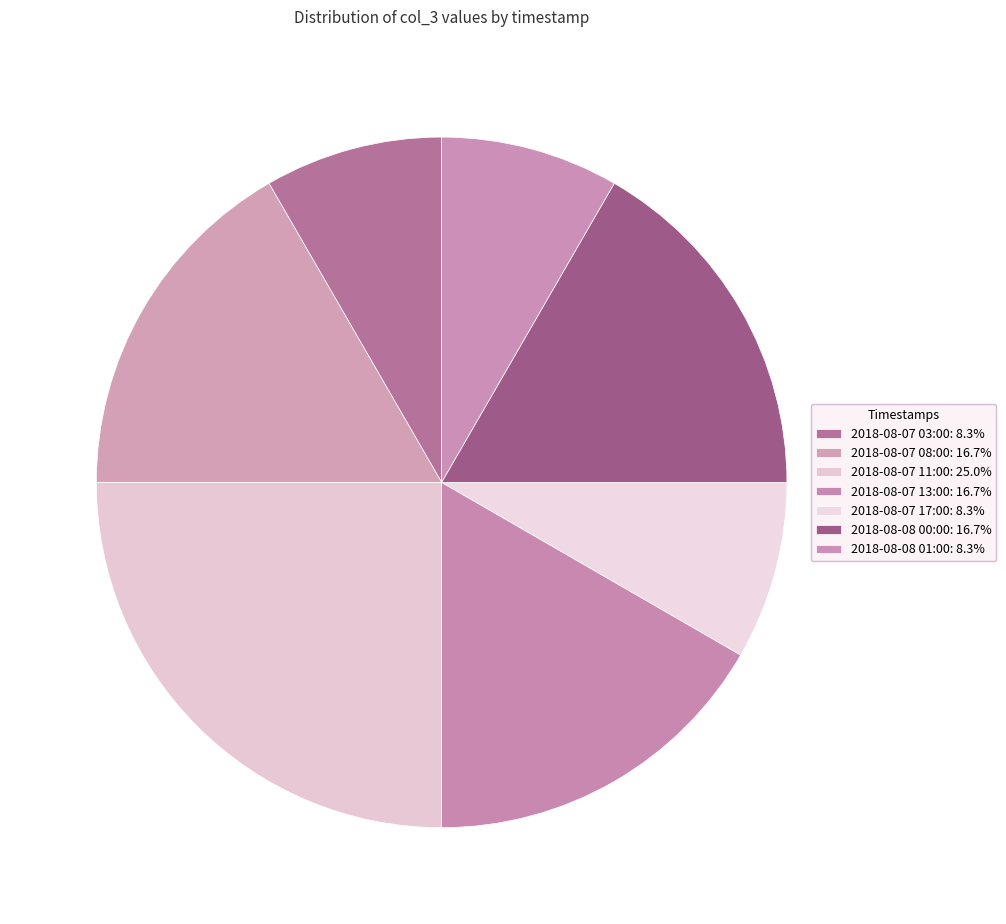

What percentage do 2018-08-08 00:00 and 2018-08-07 17:00 together represent?

25.0%